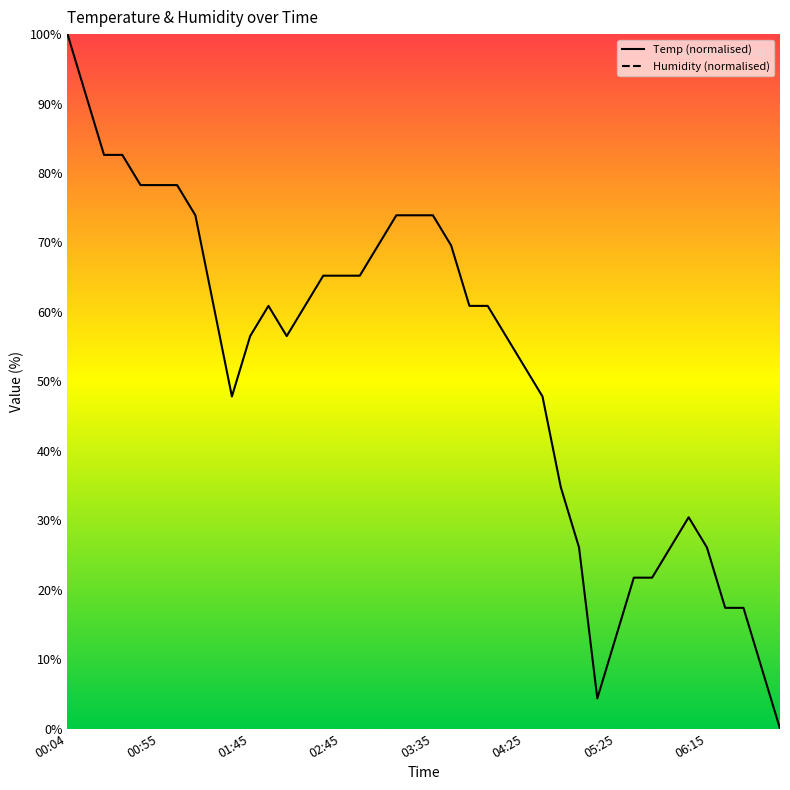

How many series are shown in this chart?

1